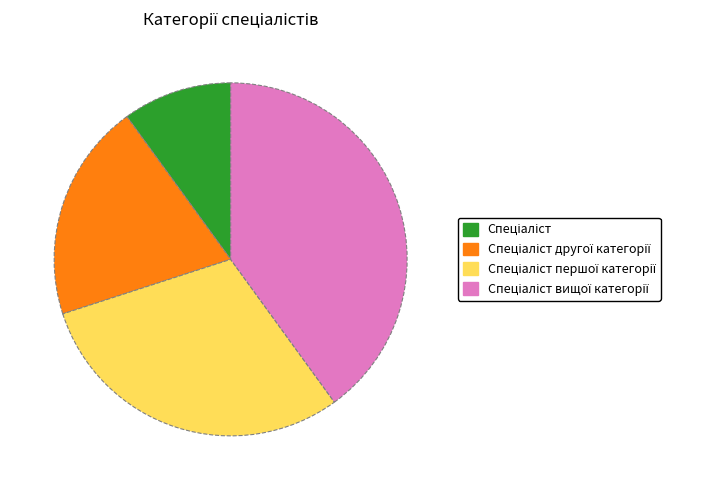

Does any single category account for the majority?

No